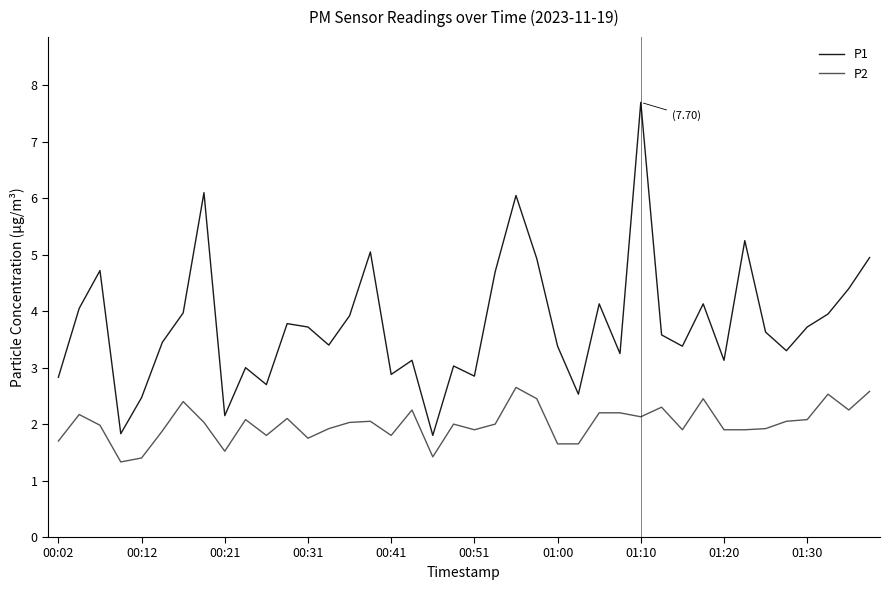

What is the greatest value displayed?

7.7